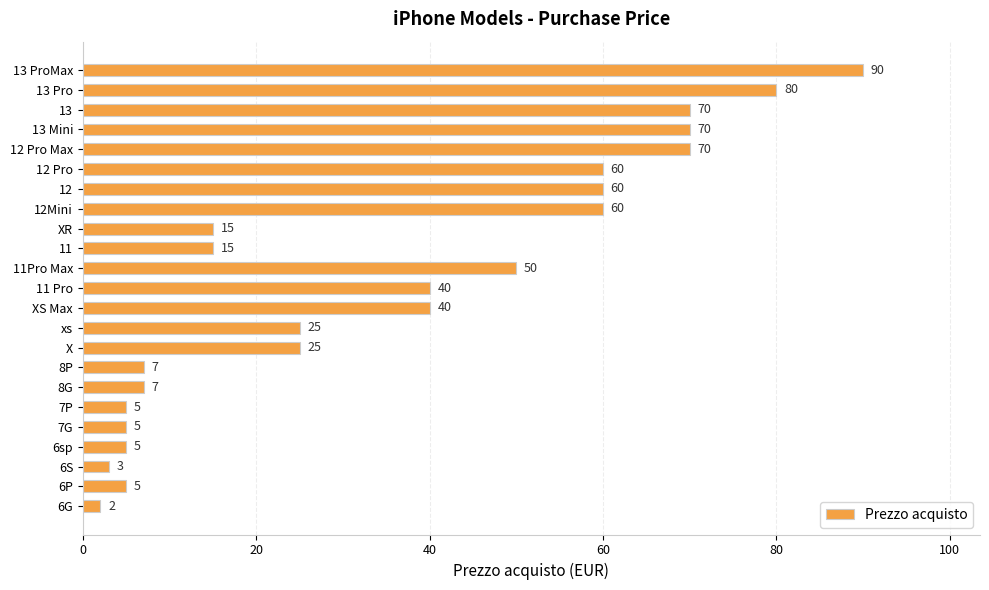

What is the difference between the second highest and second lowest values?

77